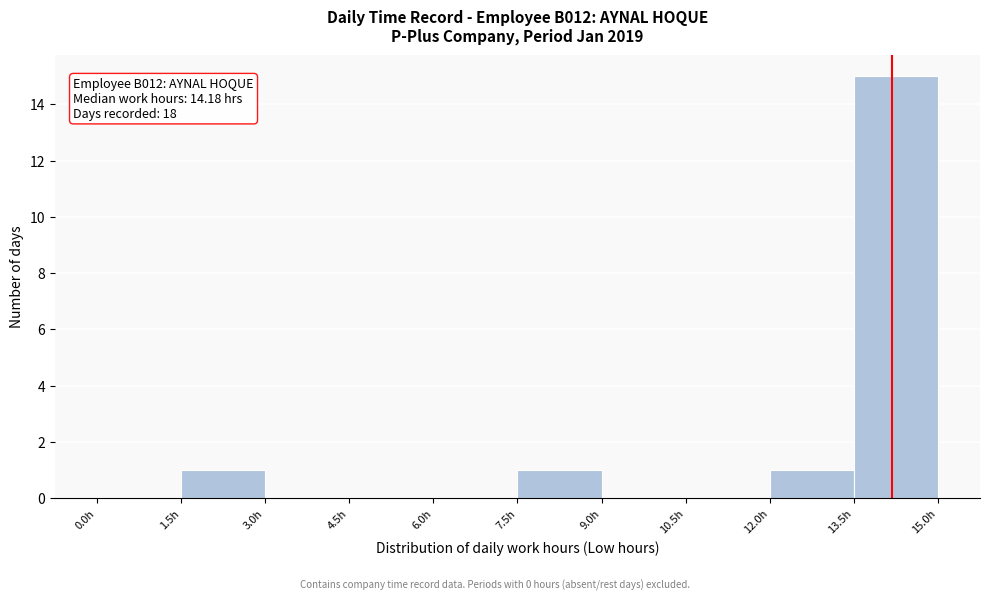

Over which range of the x-axis is the bar tallest?

13.5 to 15.0